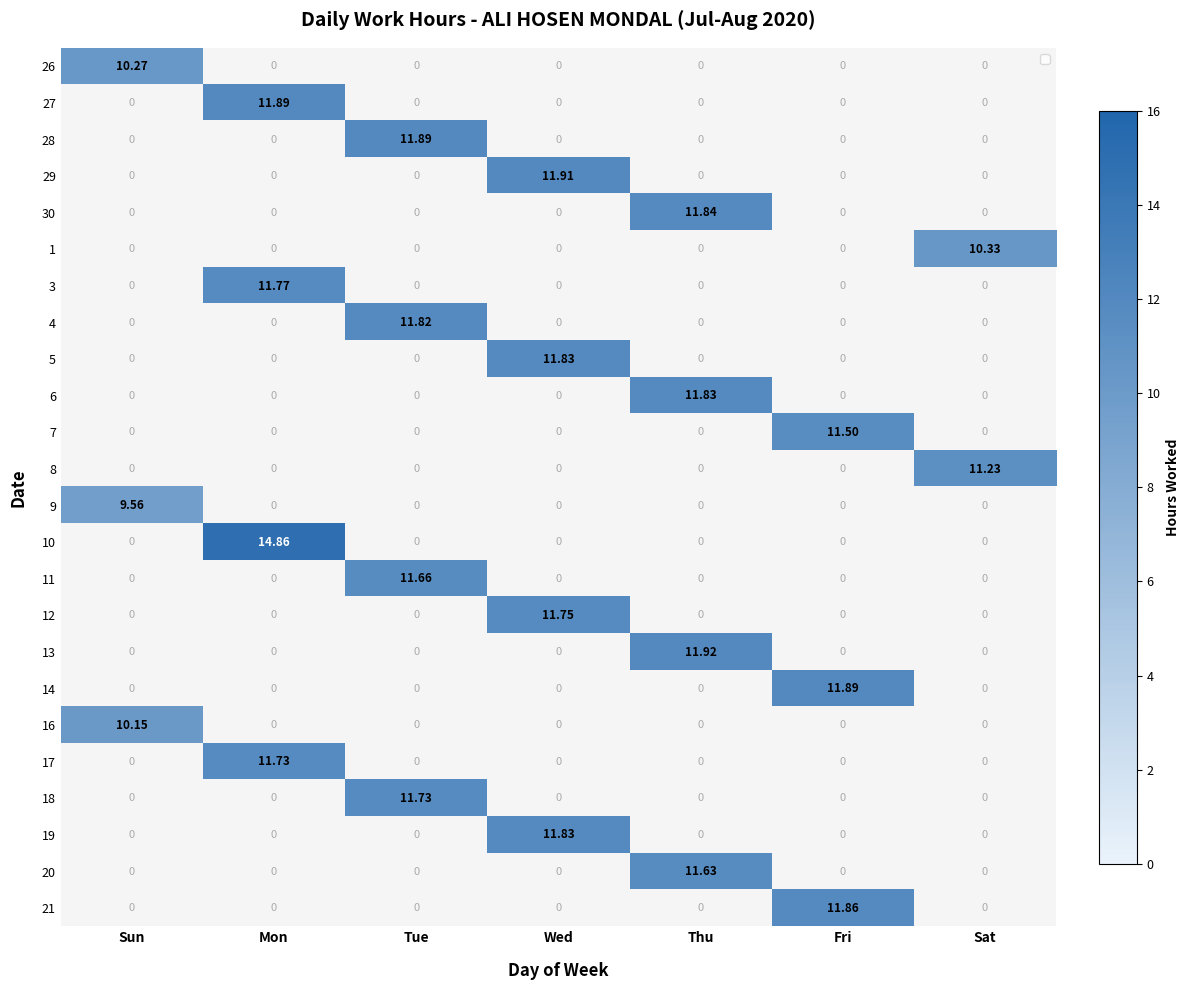

What is the difference between the highest and lowest values at Fri?

11.9